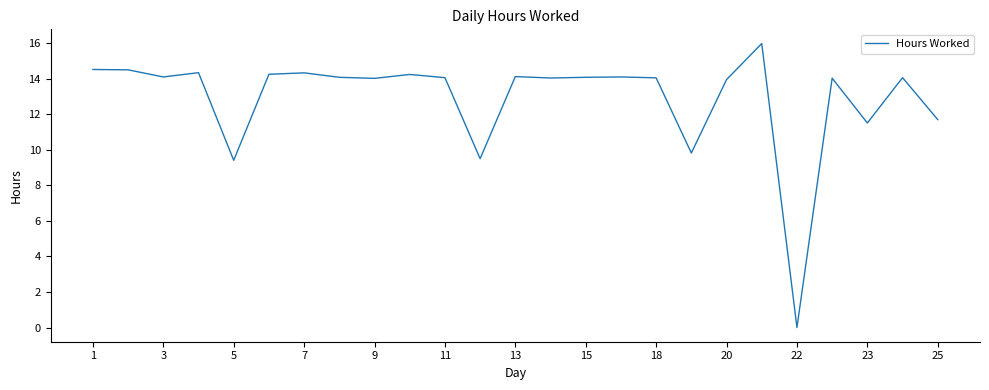

How many series are shown in this chart?

1